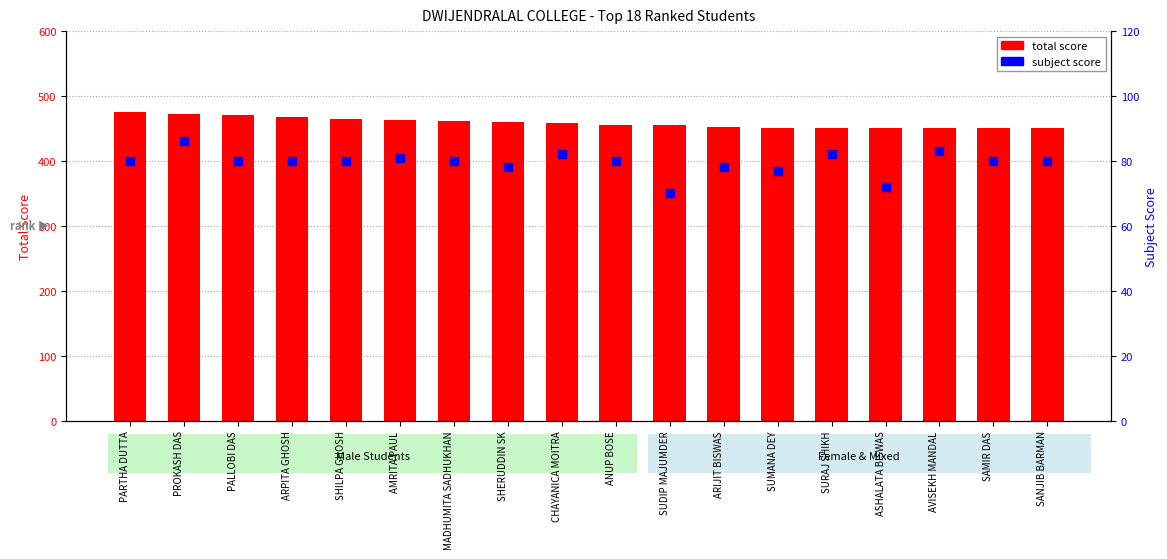

At which category is the sum across all series the highest?

PROKASH DAS